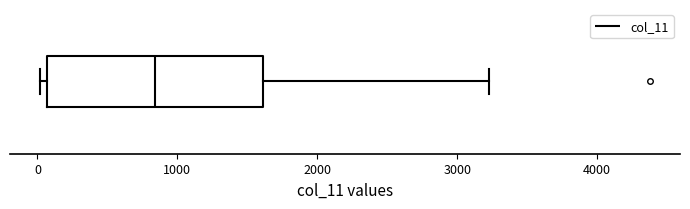

Read this box plot against the x-axis: the position of the median line, the range covered by the box, and the ends of both whiskers. The values are not printed on the chart, so give them approximately, as read against the axis.

median 800, box 100 to 1600, whiskers 0 to 3200